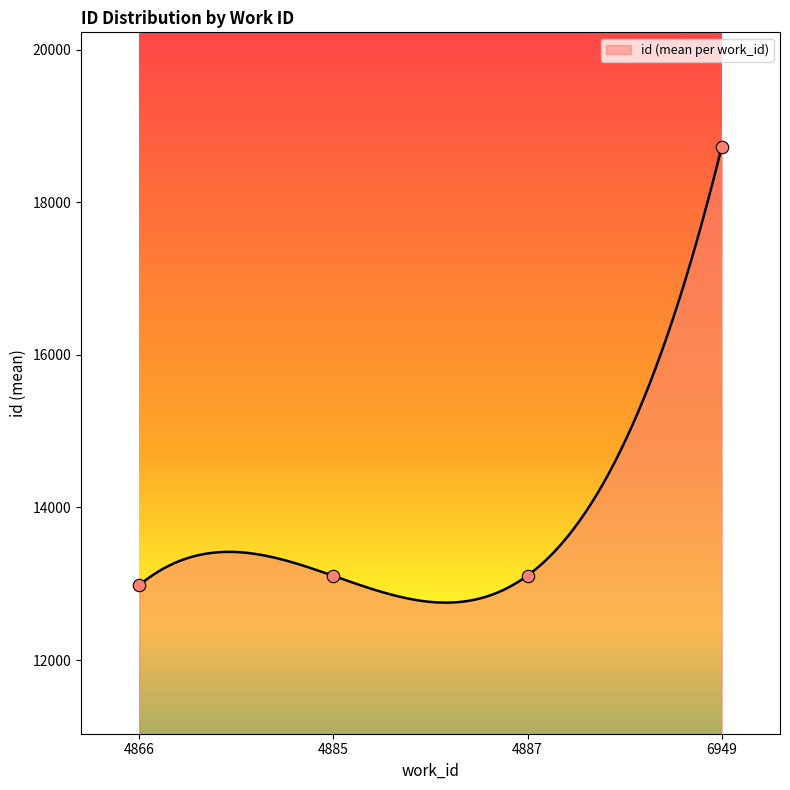

Between 4887 and 4887, which is larger?

4887